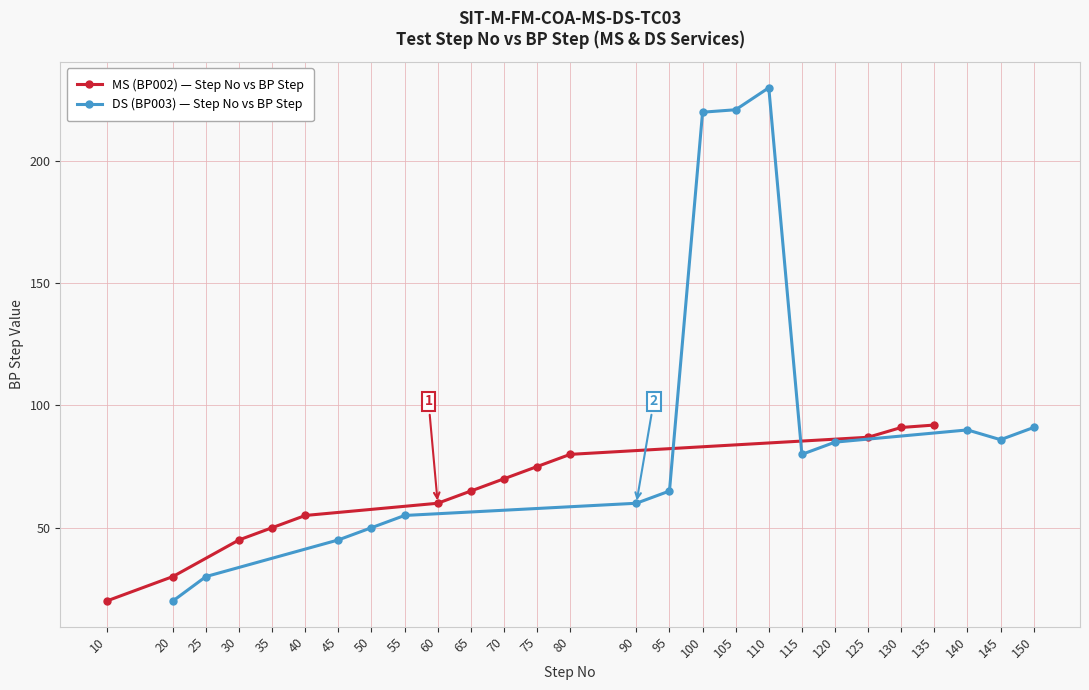

Is it true that the value at 135 is 92?

True